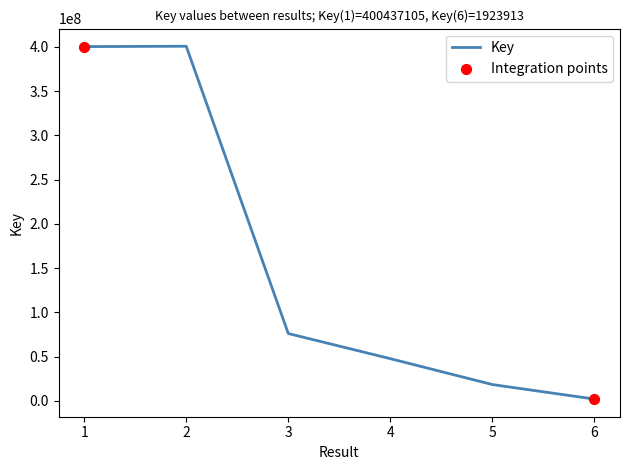

Which has a higher value, 6 or 3?

3